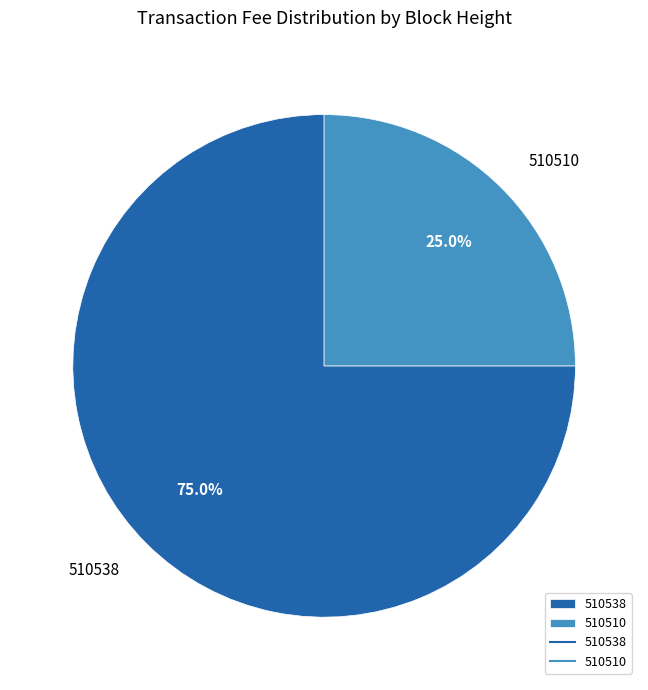

The 510538 slice represents 75% of the pie. True or false?

True